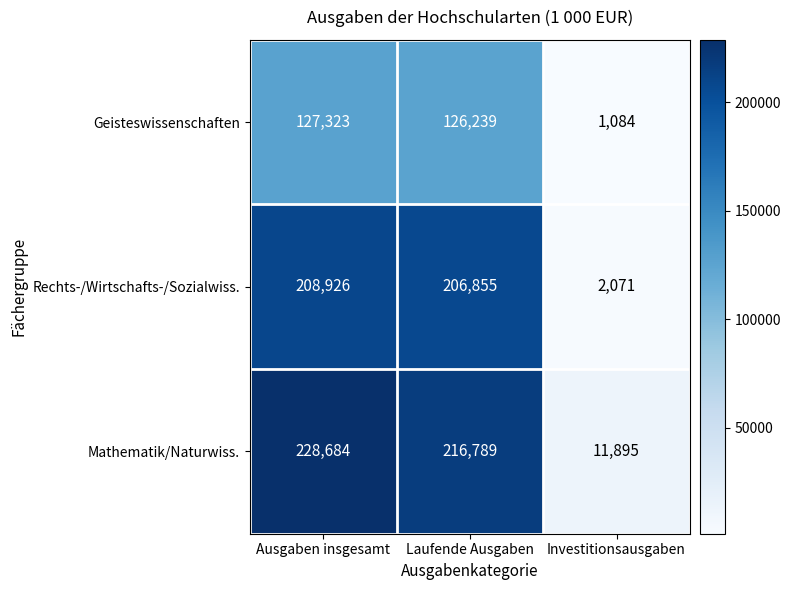

Where is Rechts-/Wirtschafts-/Sozialwiss. nearest to the value 105498?

Laufende Ausgaben